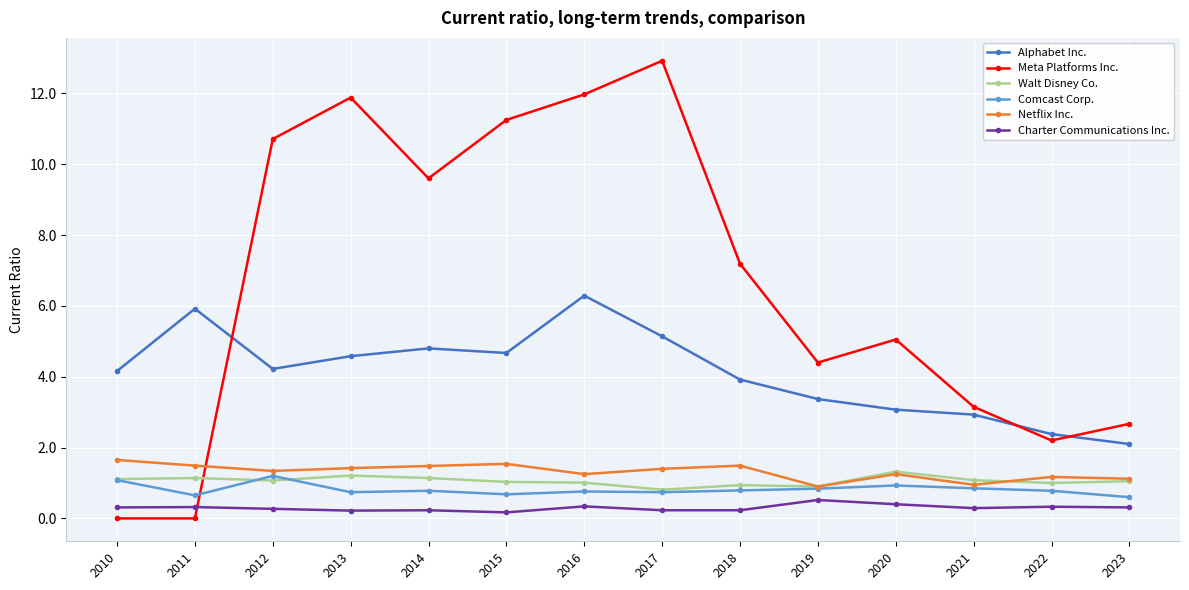

True or false: Alphabet Inc. and Comcast Corp. intersect in this chart.

False